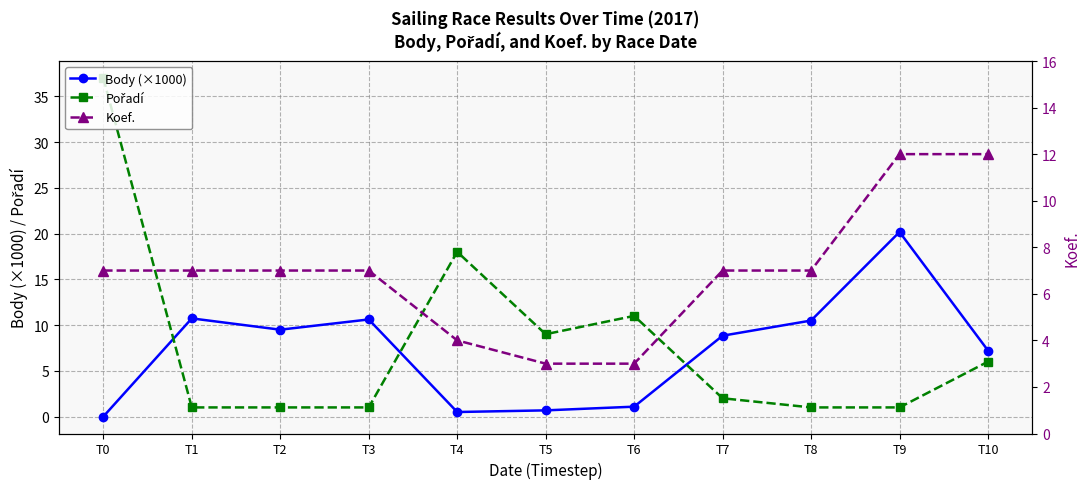

Which label corresponds to the largest value in the chart?

T0